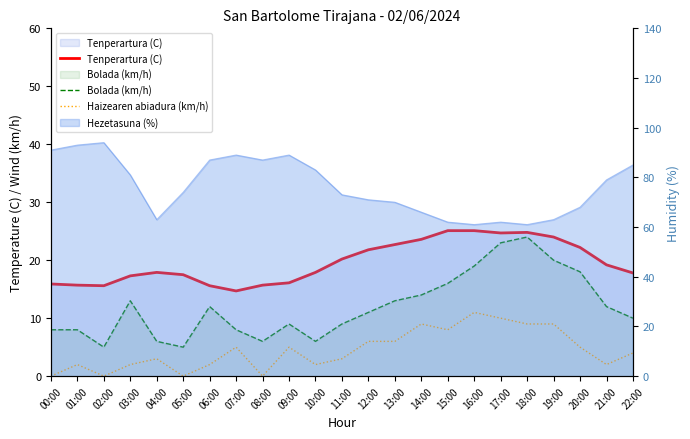

At which category is the sum across all series the highest?

18:00